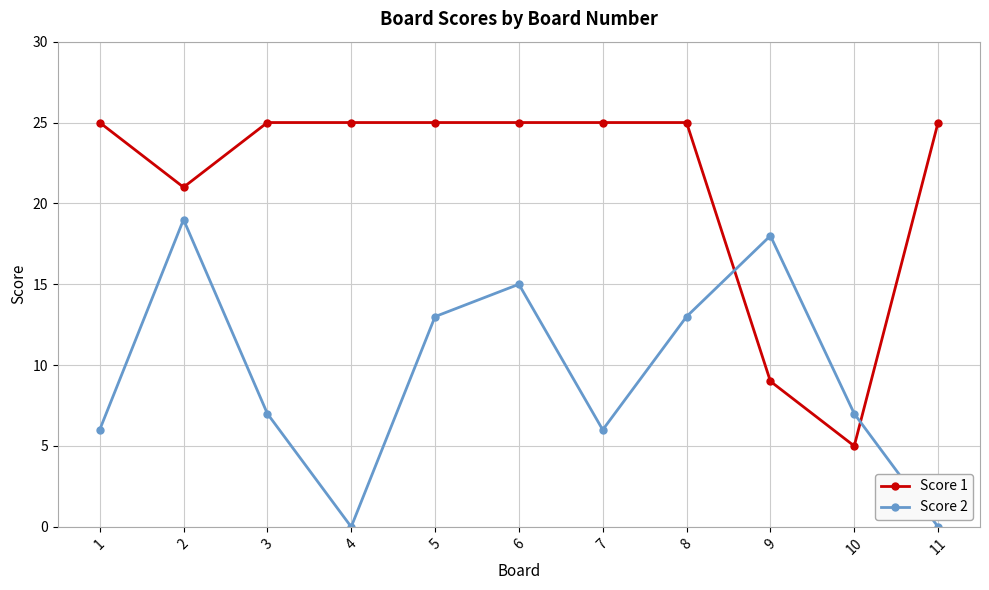

How many lines are shown in the chart?

2